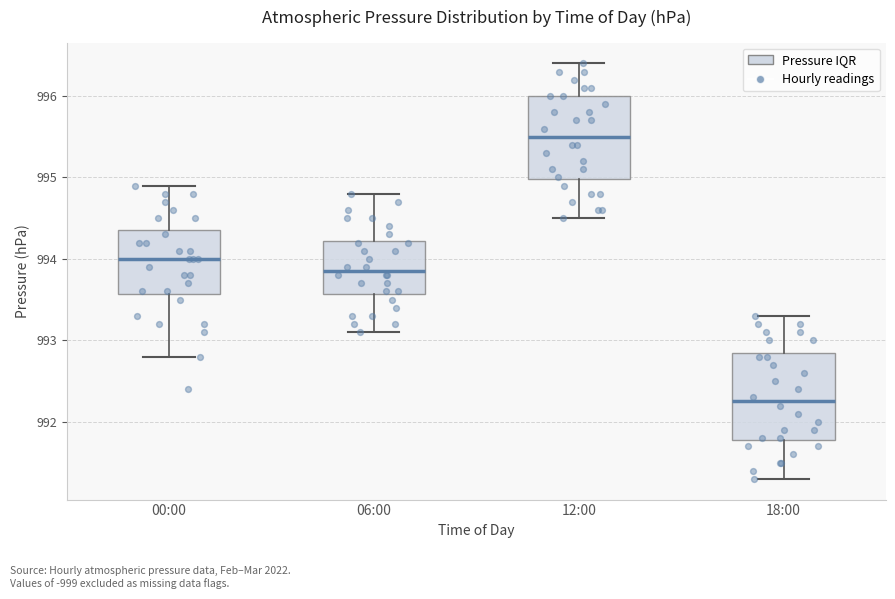

Where does the lower whisker of the box for 18:00 end on the y-axis? The values are not printed on the chart, so give them approximately, as read against the axis.

991.3